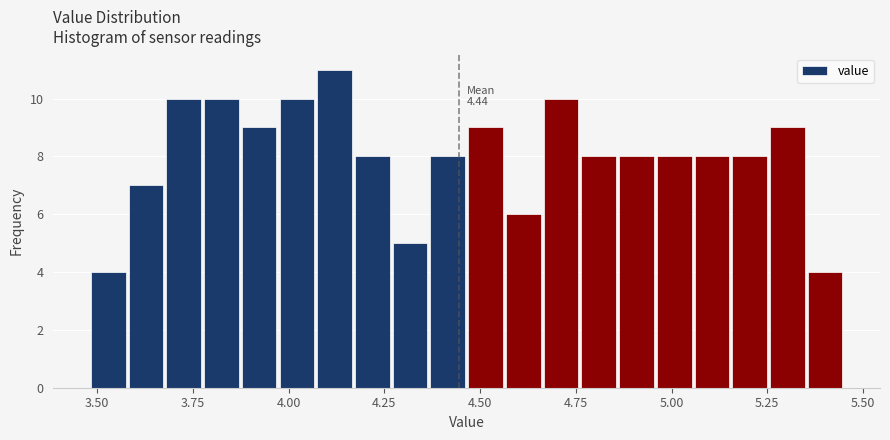

Around what value on the x-axis is the tallest bar? Give the approximate position of its centre, as read against the axis.

4.10